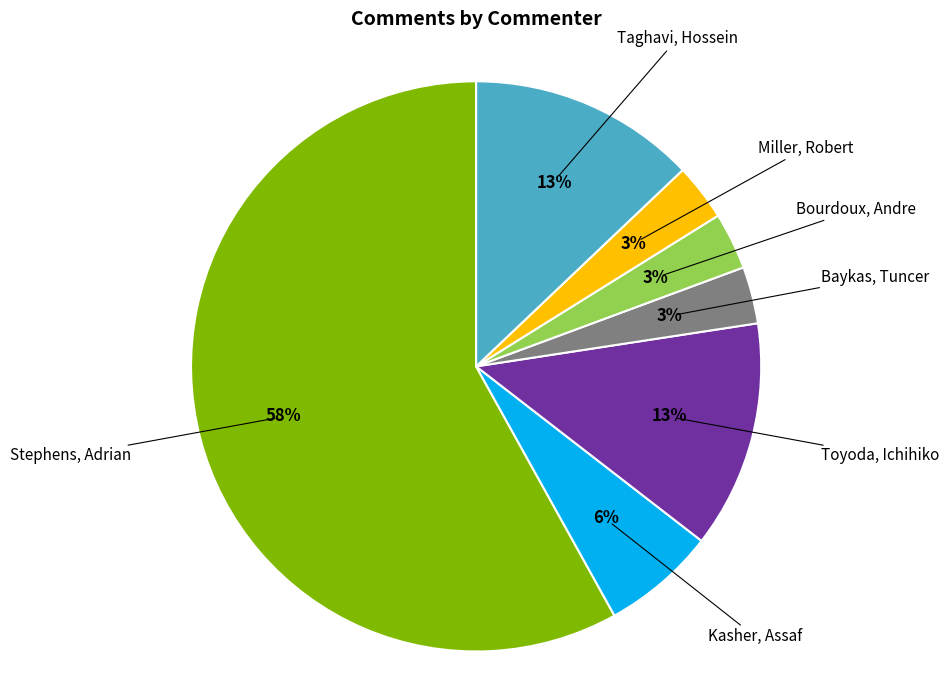

Which slice represents more than half of the pie?

Stephens, Adrian